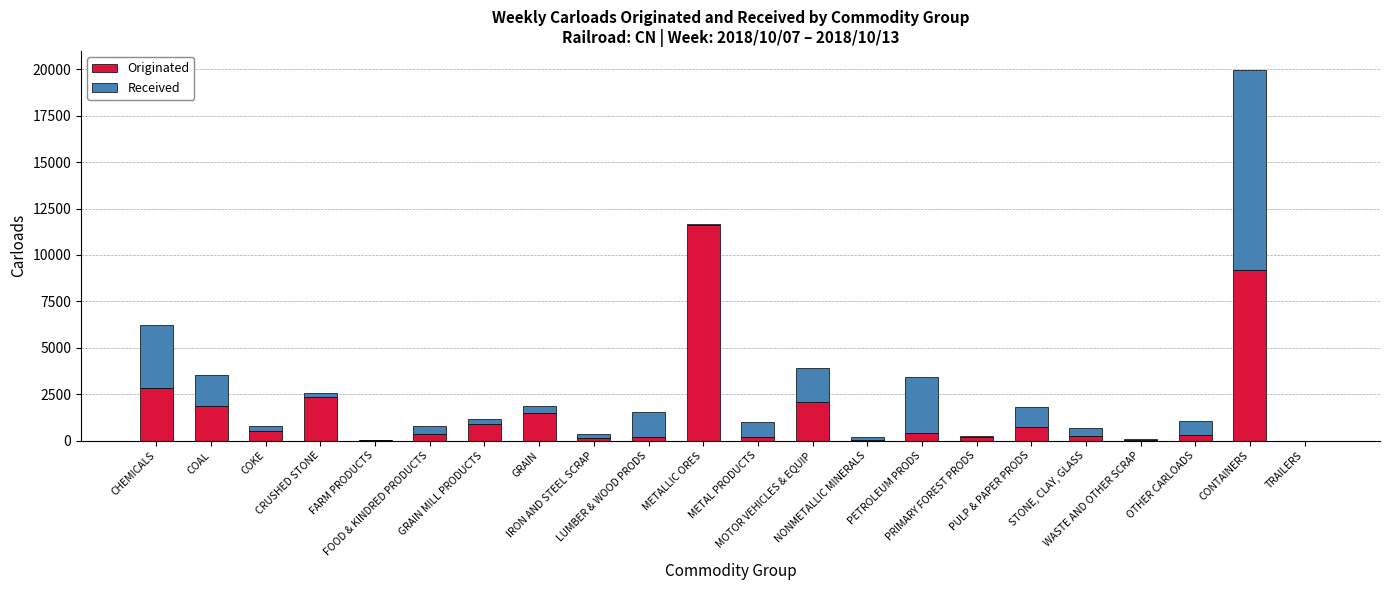

What is the maximum value for Originated?

11637